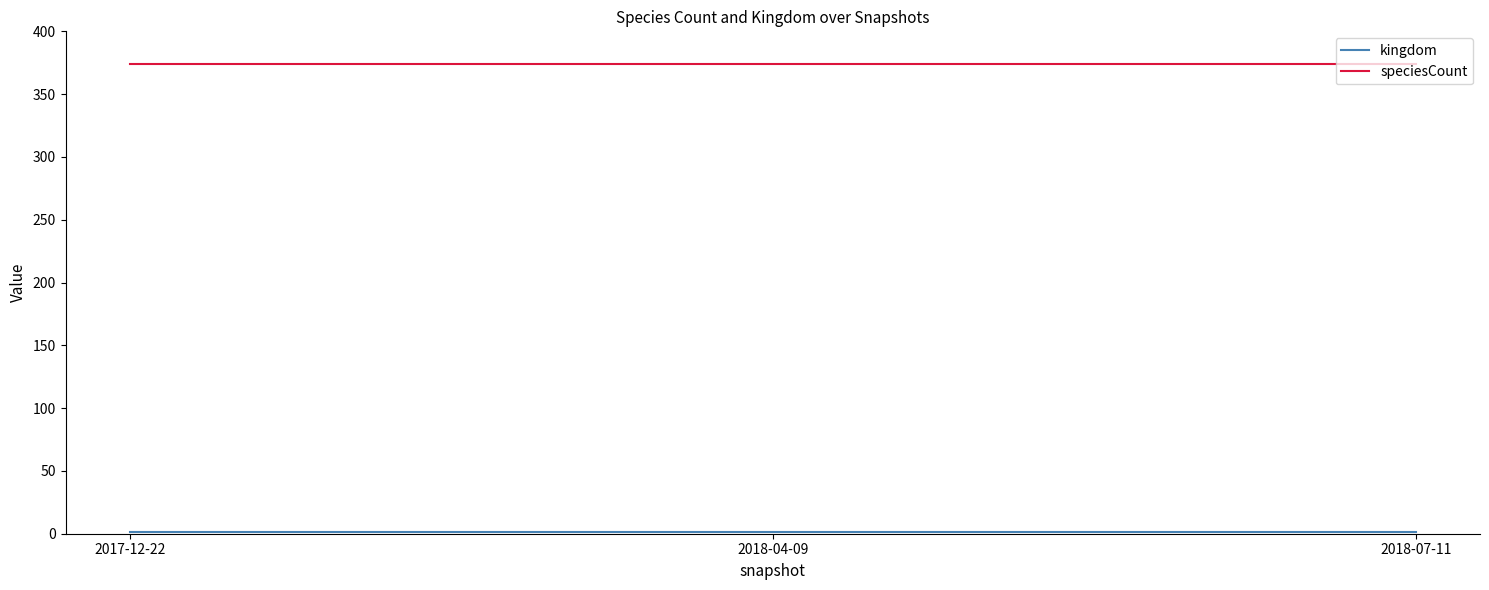

How many series are shown in this chart?

2